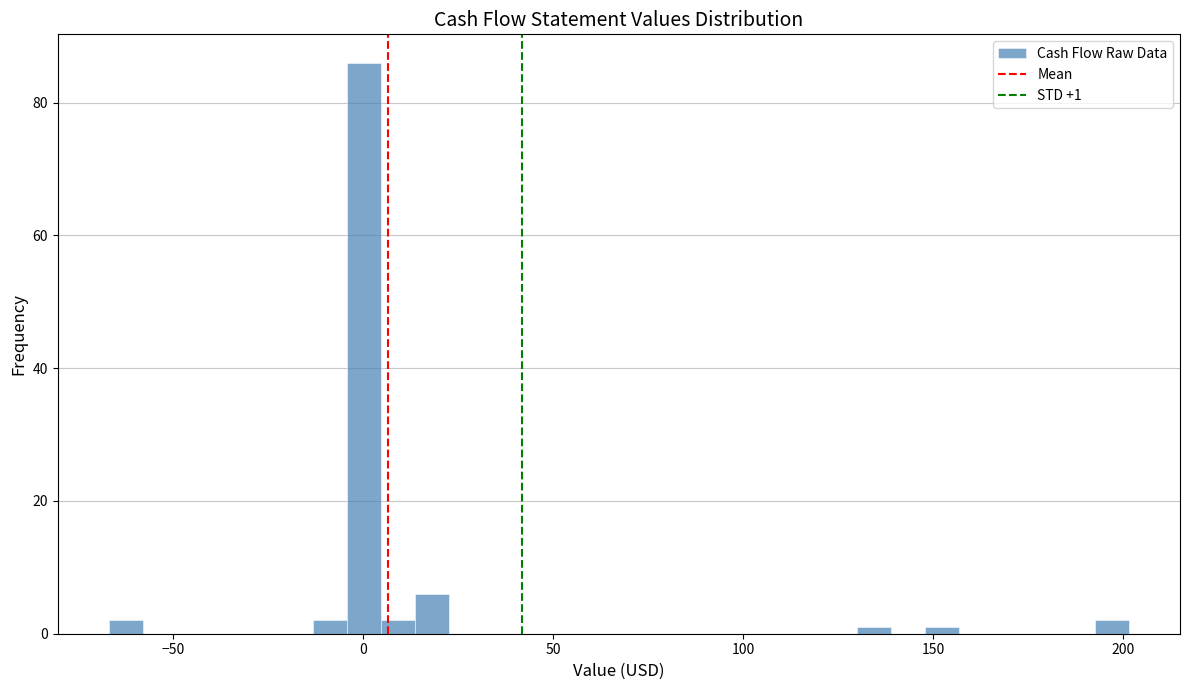

Read against the x-axis, roughly where is the centre of the tallest bar?

0